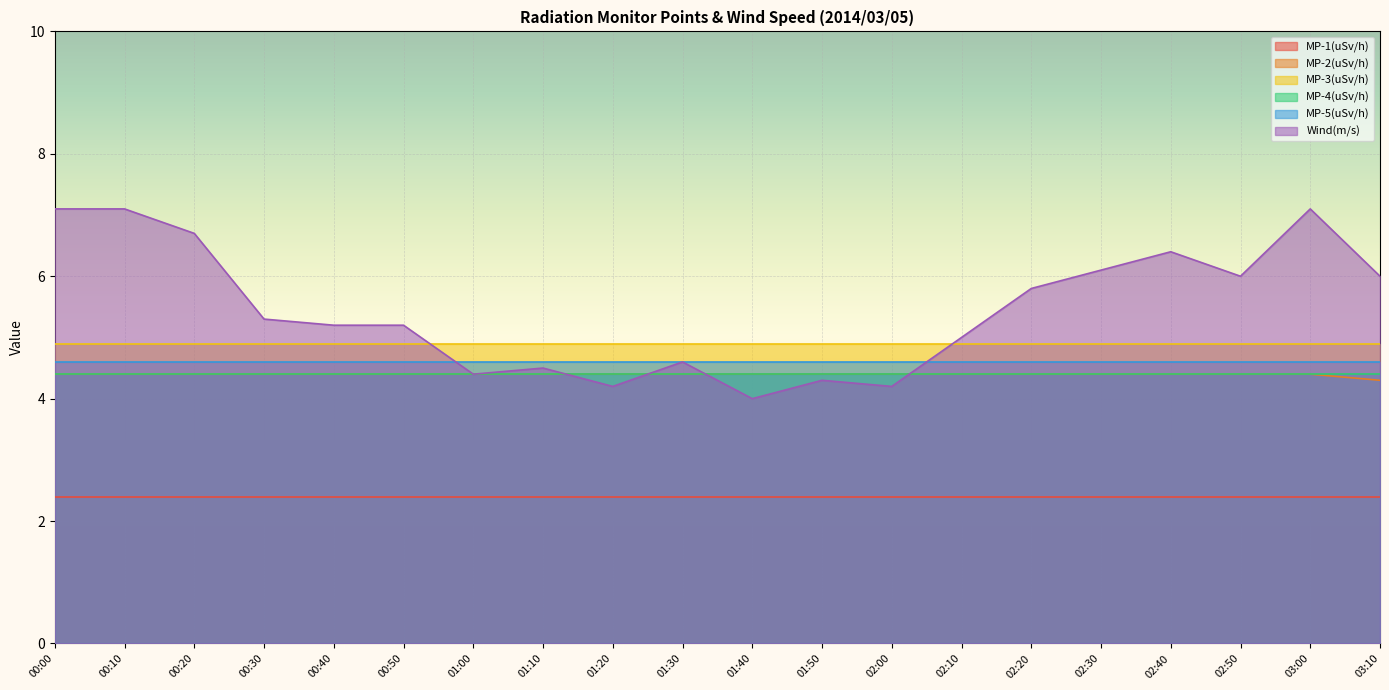

Between 02:00 and 02:30, which series saw the biggest shift?

Wind(m/s)